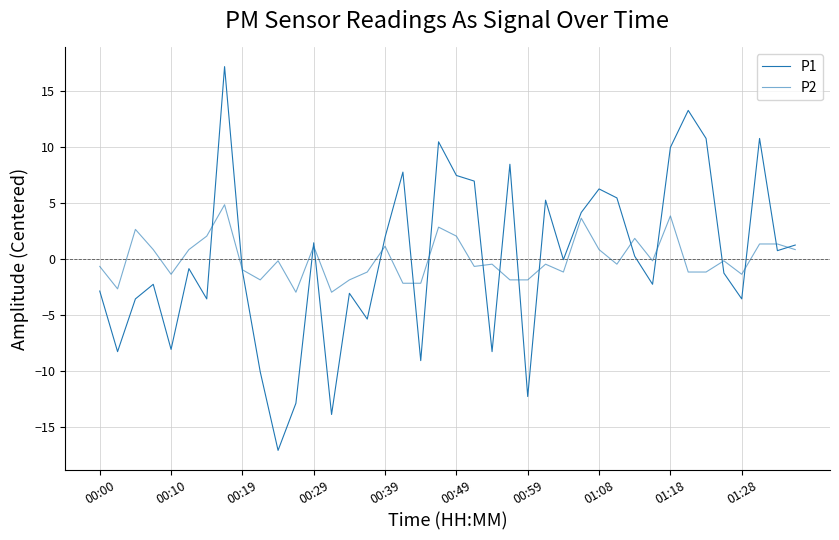

Which series has the largest total across all categories?

P2